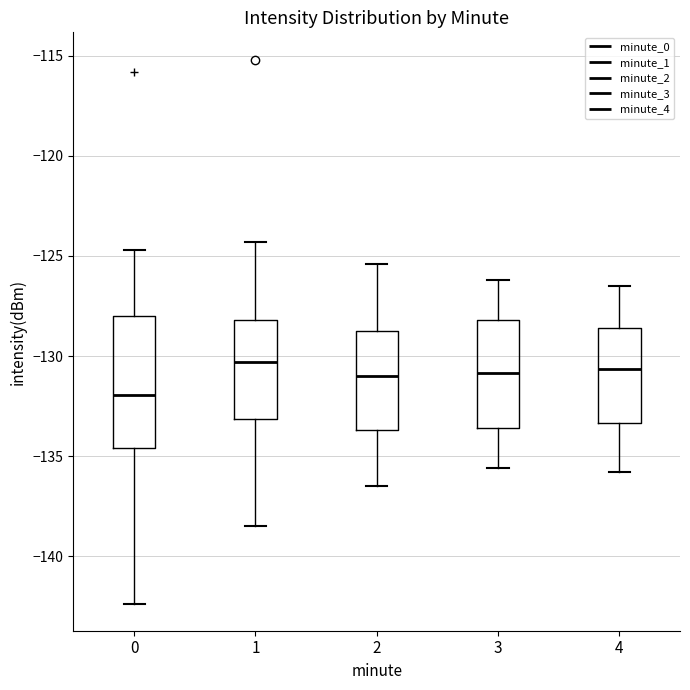

Which box is the tallest, from its lower edge to its upper edge?

0